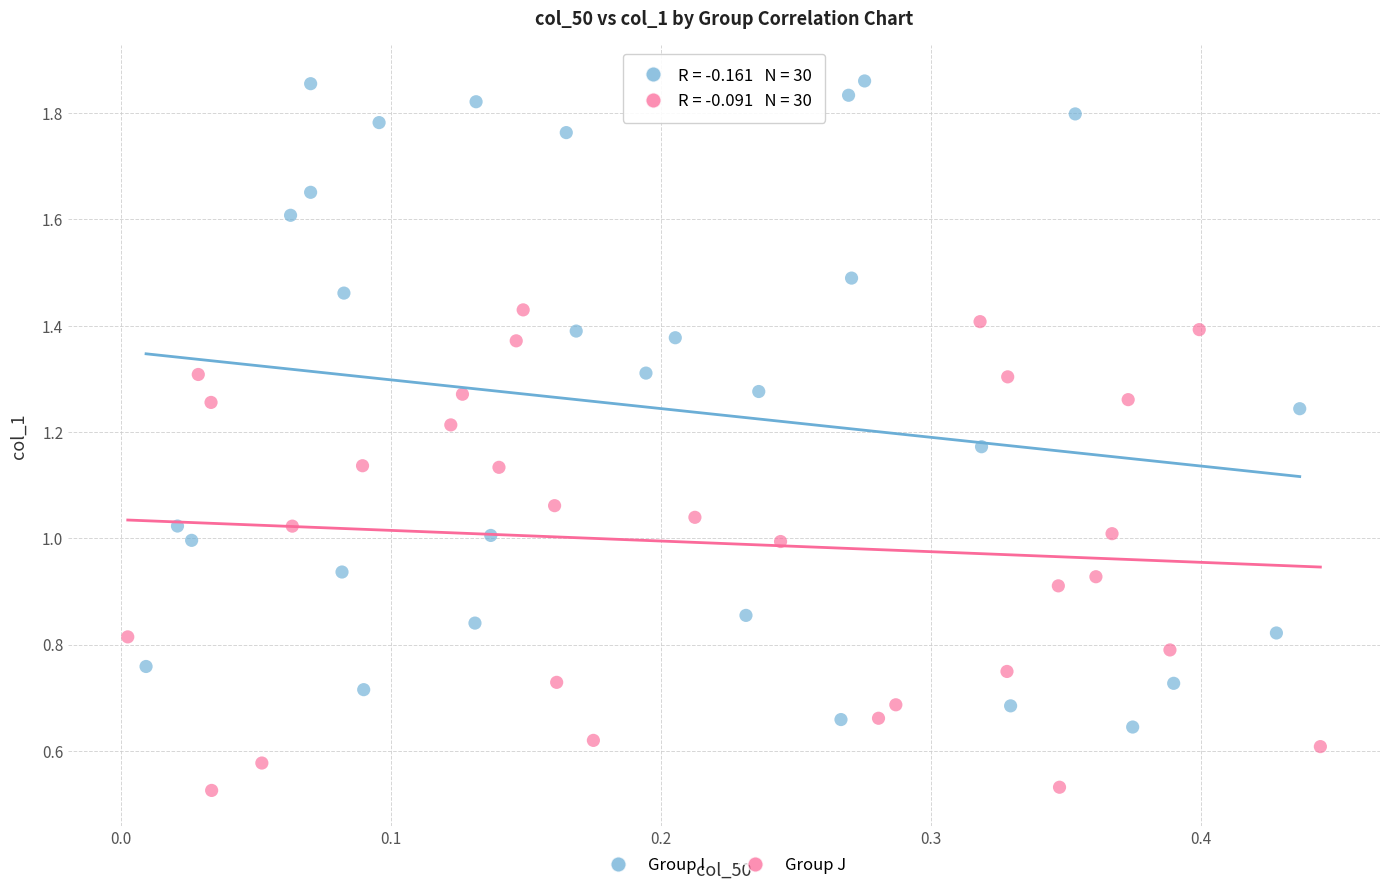

Which series reaches the maximum Y coordinate?

Group I